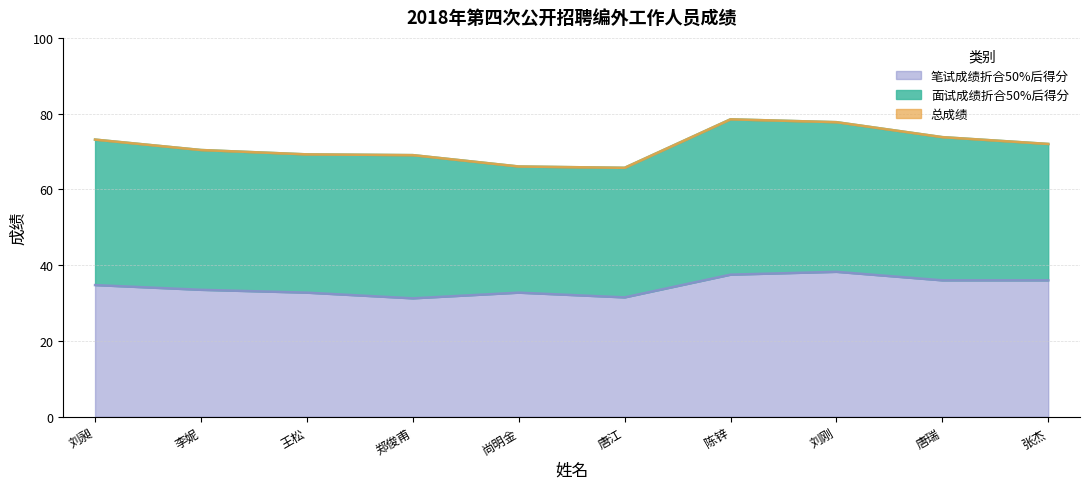

What is the sum of all 总成绩 values?

715.6